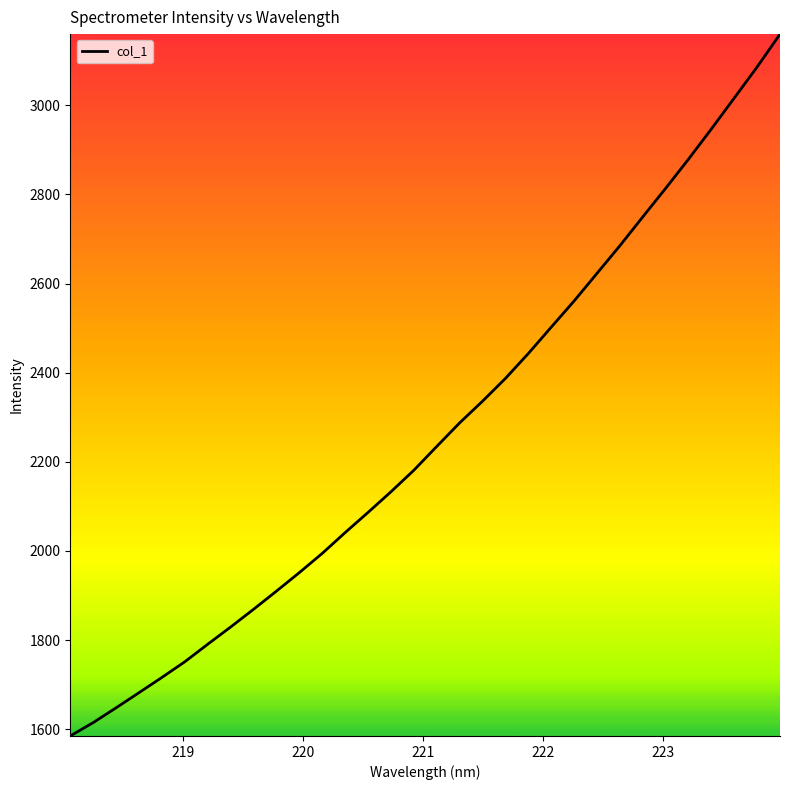

What is the sum of all values?

72493.9